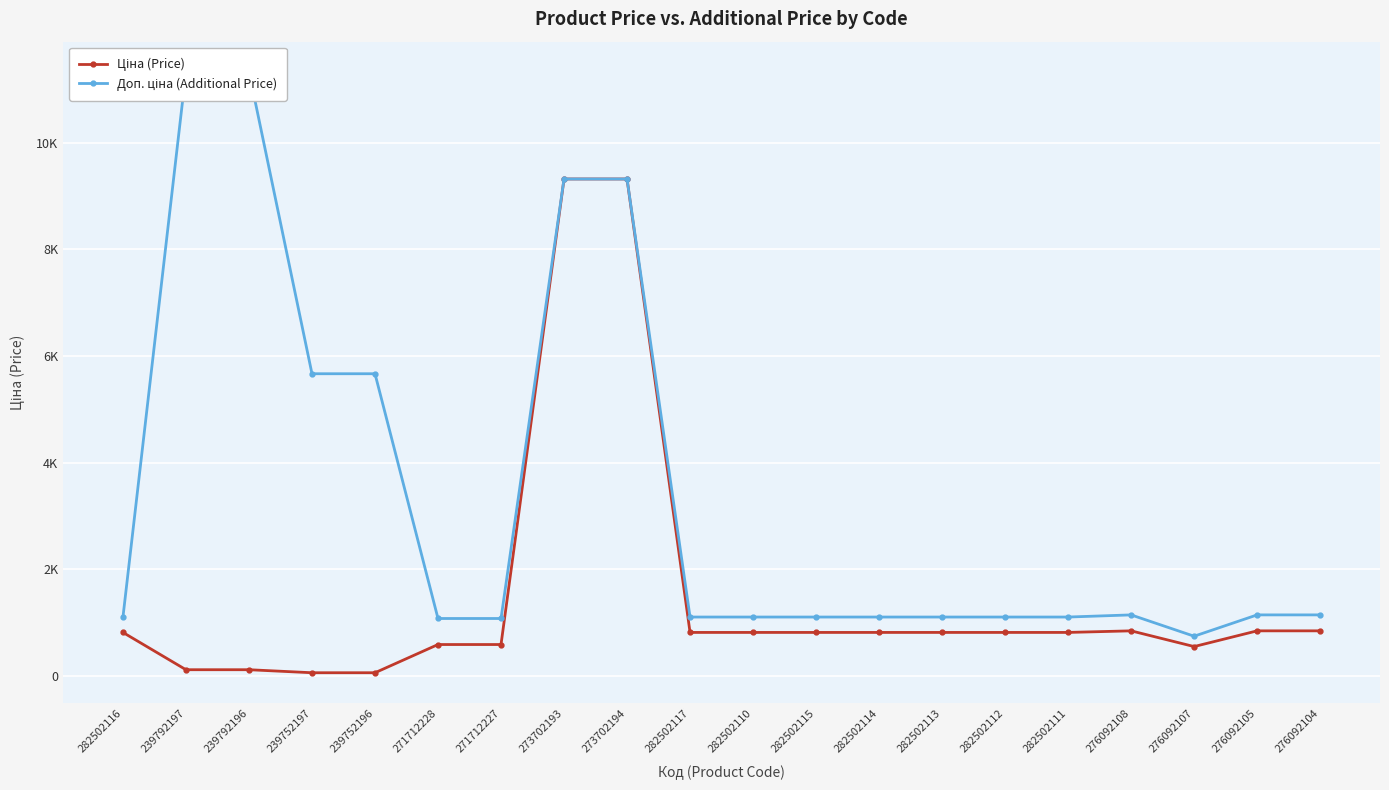

What are all the series names shown in the legend?

Ціна (Price), Доп. ціна (Additional Price)